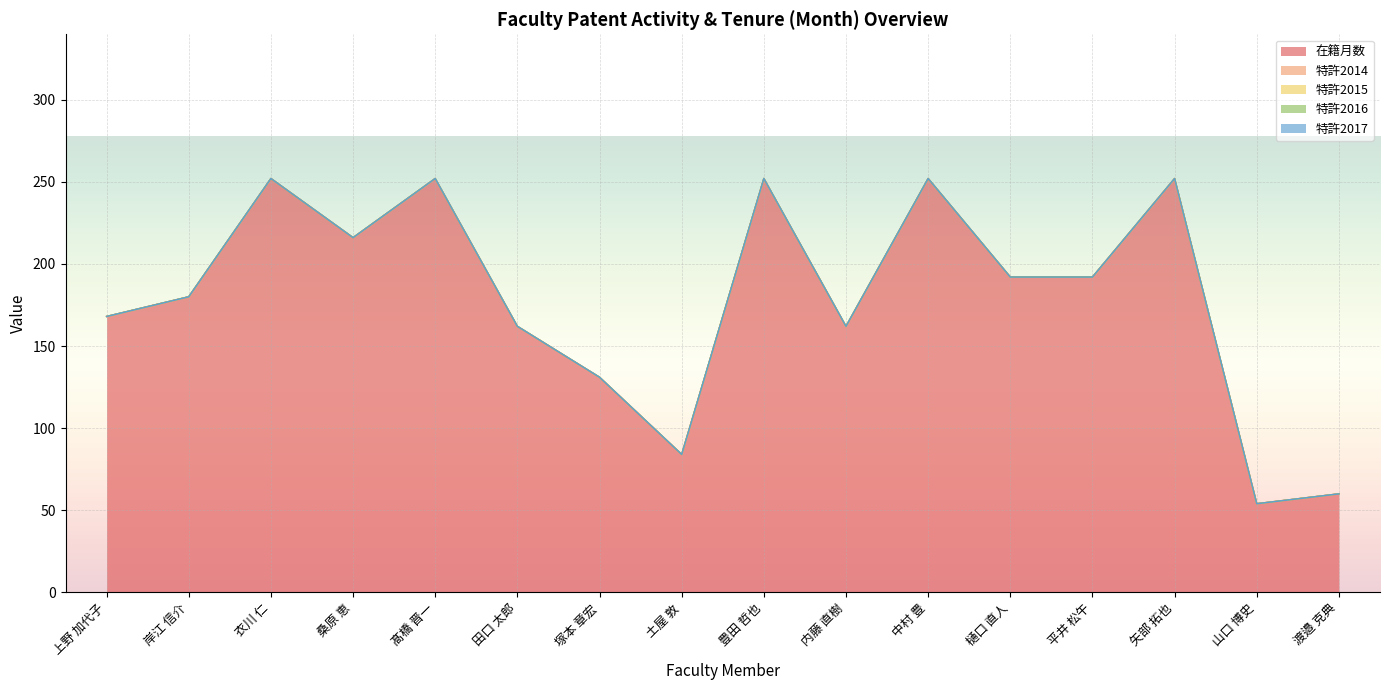

True or false: 特許2016 has more than 1 interior local peaks.

False